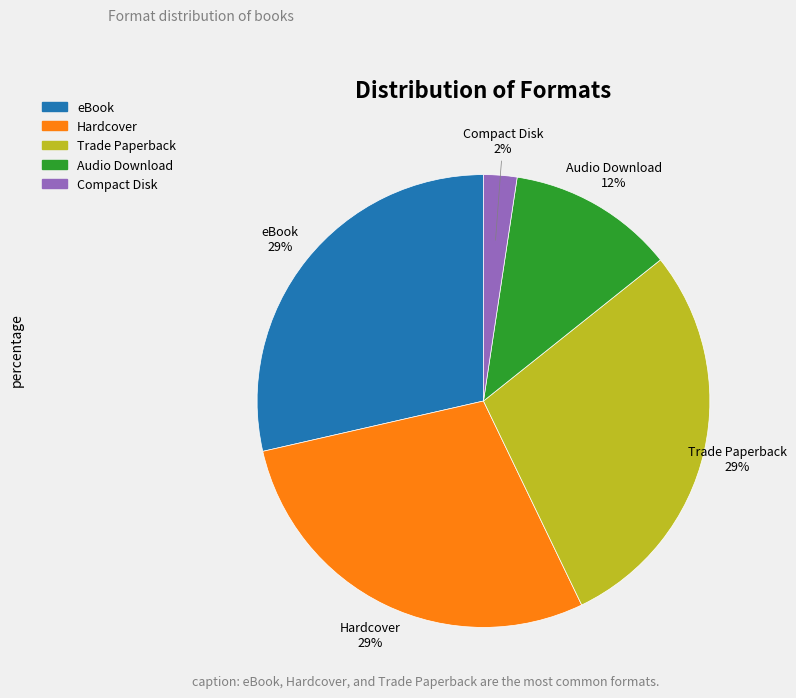

True or false: Audio Download accounts for 12% of the total.

True